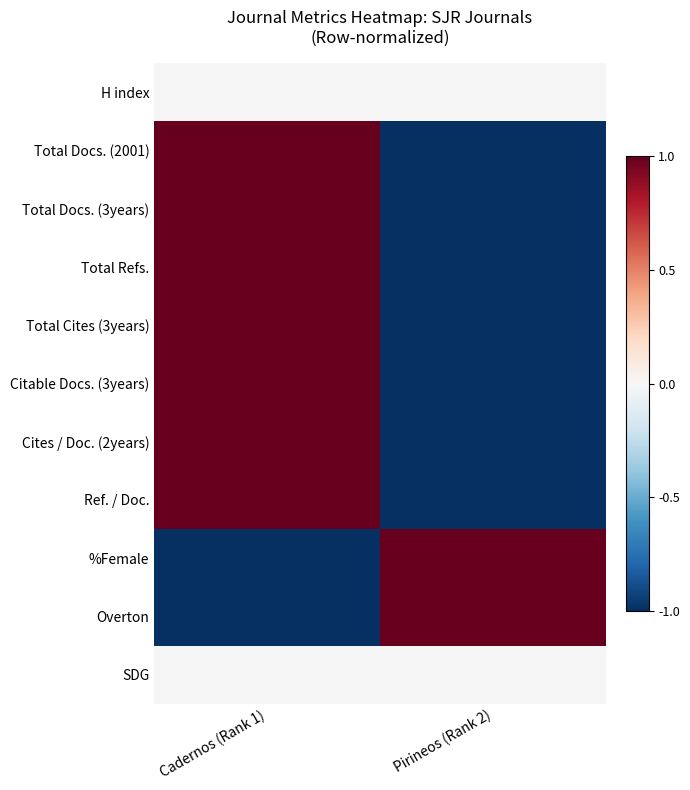

Which series changed the most between Cadernos (Rank 1) and Pirineos (Rank 2)?

Total Docs. (2001)